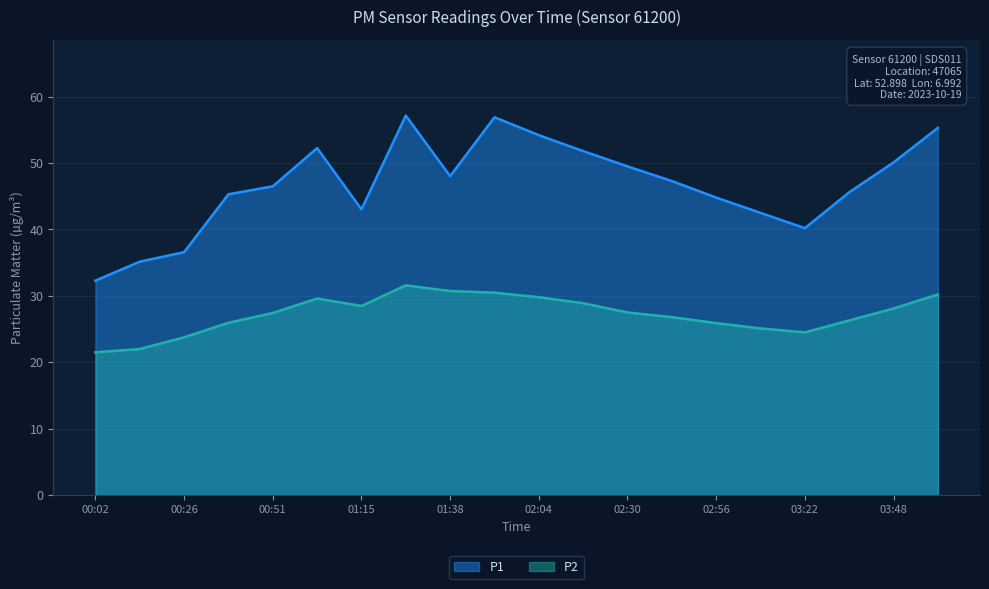

How many interior local valleys does the P1 series have?

3